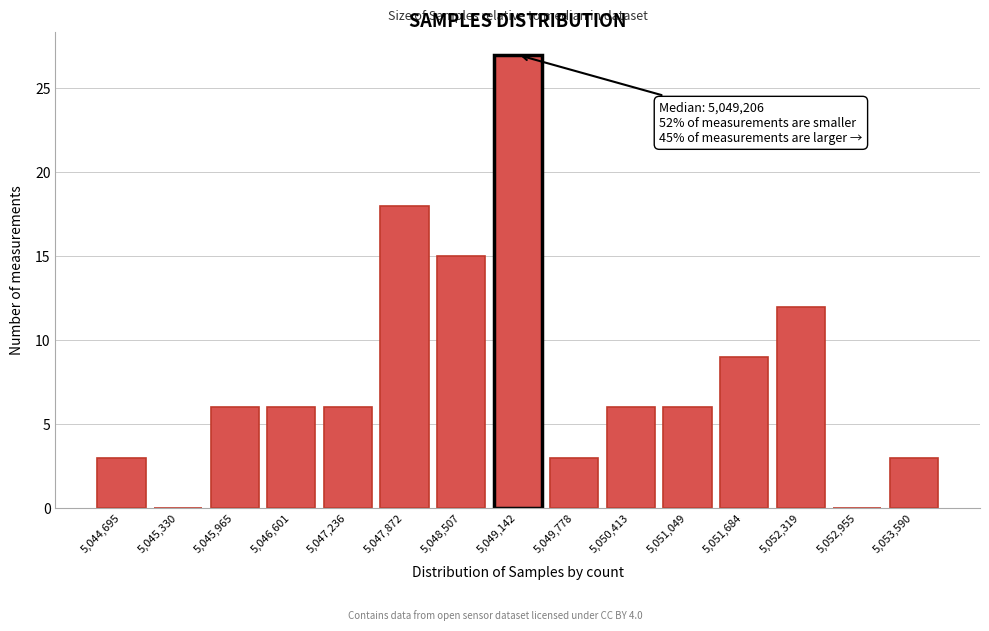

Reading left to right, what are all the values shown in this chart?

5,044,695=3	5,045,330=0	5,045,965=6	5,046,601=6	5,047,236=6	5,047,872=18	5,048,507=15	5,049,142=27	5,049,778=3	5,050,413=6	5,051,049=6	5,051,684=9	5,052,319=12	5,052,955=0	5,053,590=3